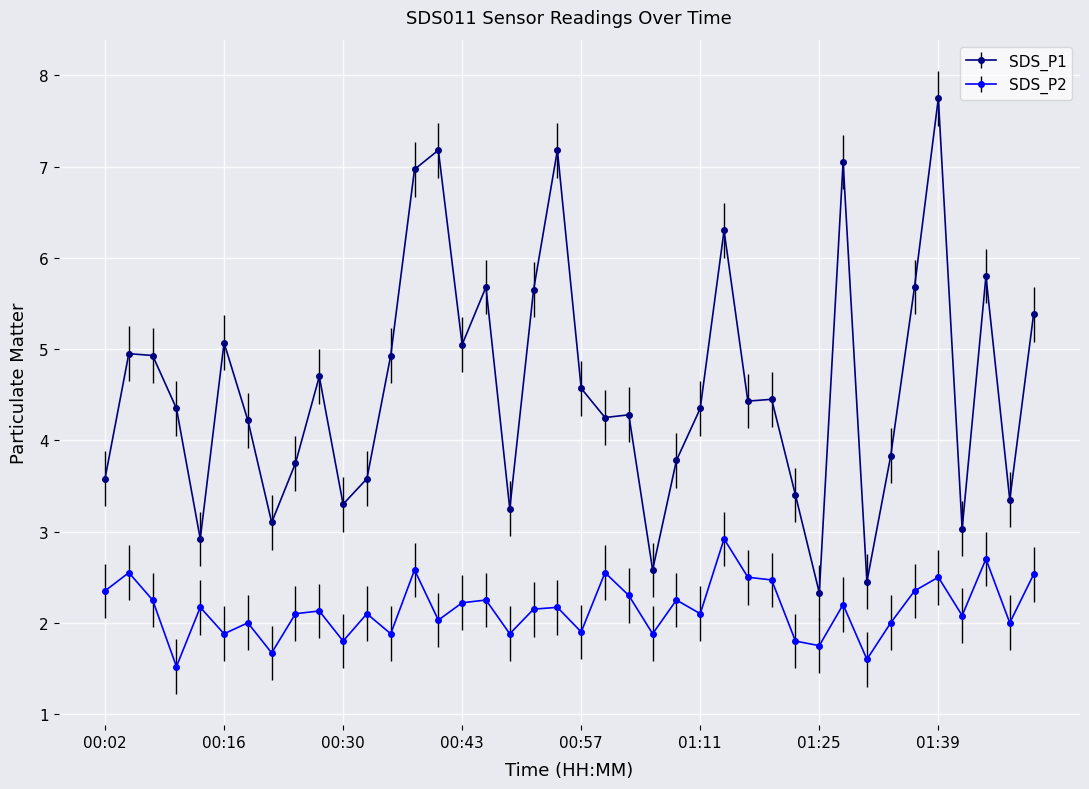

What is the average value of the SDS_P2 series?

2.2